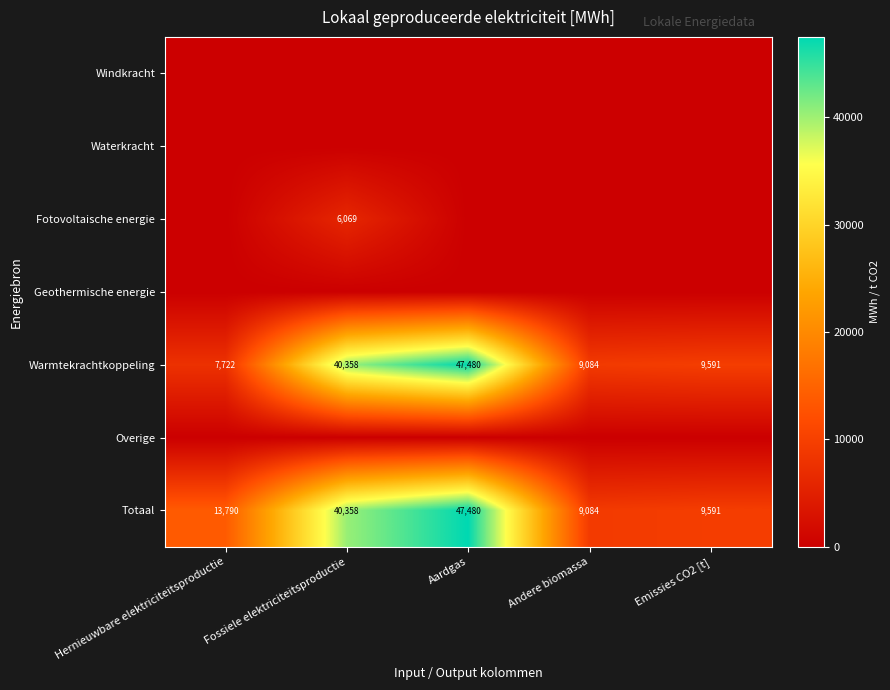

What is the total value across all series at Andere biomassa?

18168.4